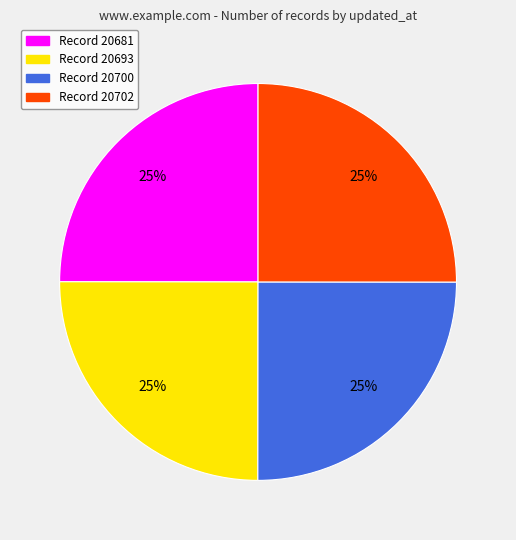

Is it true that Record 20681 is 12% of the pie?

False